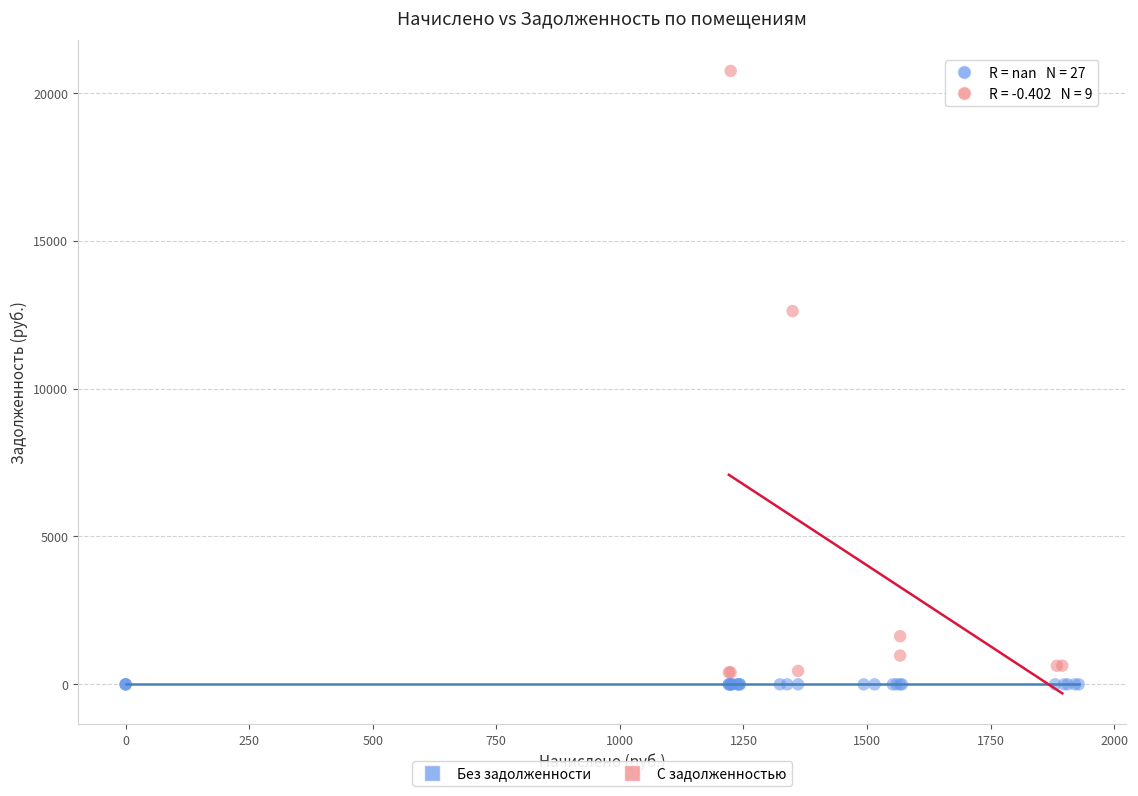

Which series reaches the maximum Y coordinate?

С задолженностью